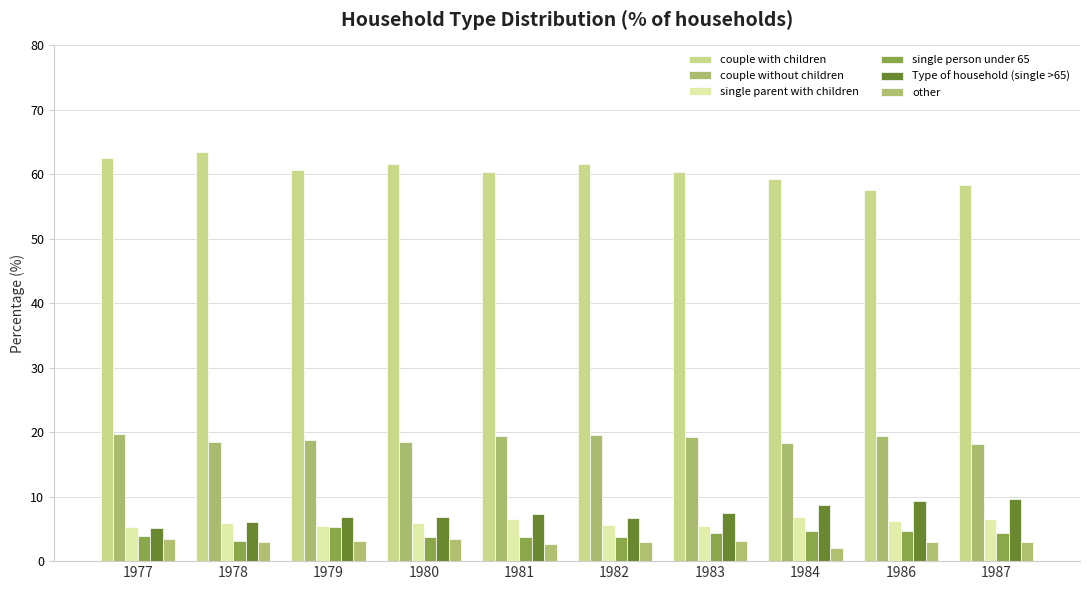

Which series has the largest total across all categories?

couple with children